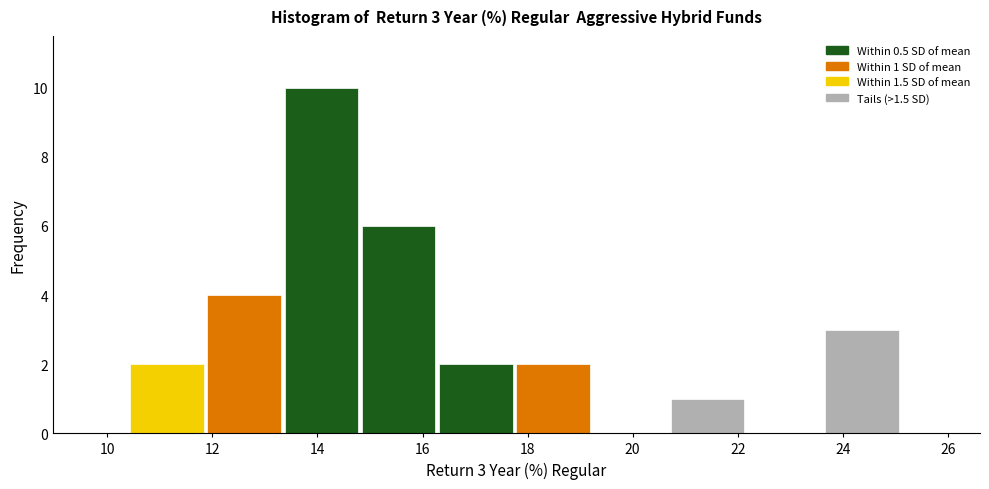

Which range on the x-axis has the tallest bar?

13.4 to 14.8